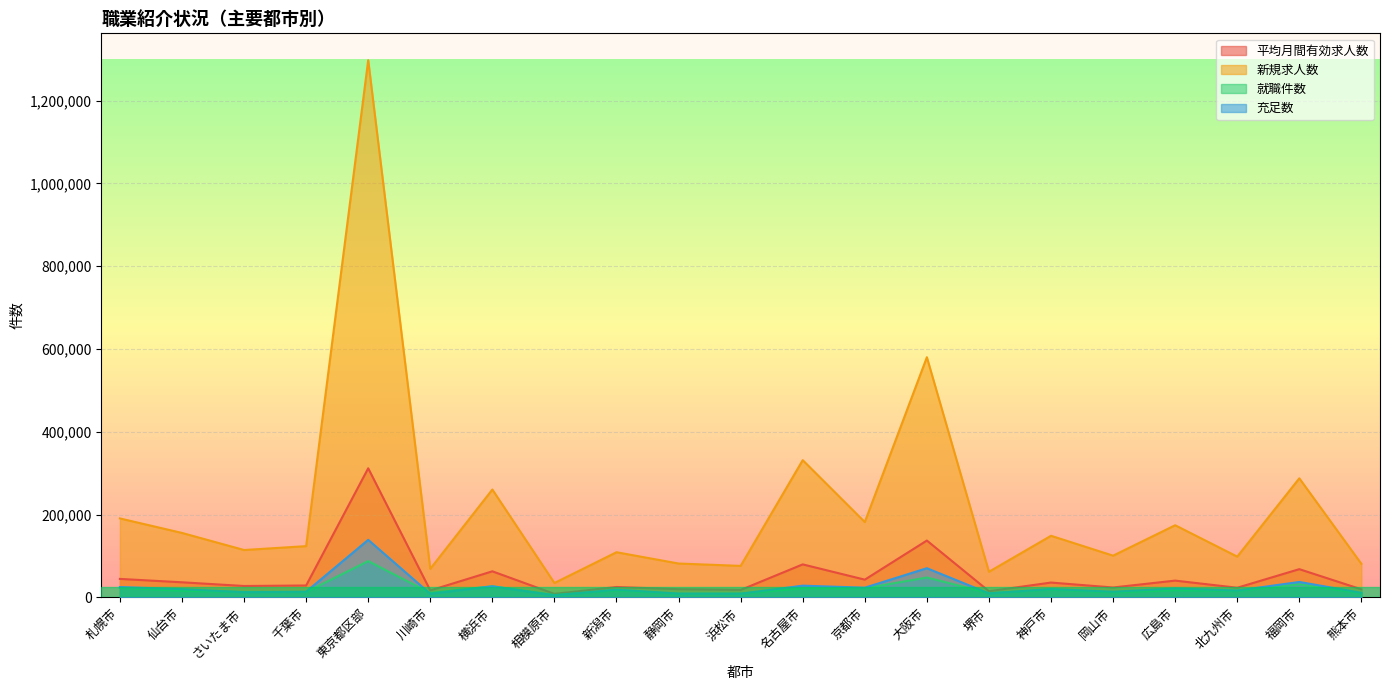

What is the difference between the maximum and minimum values in the 新規求人数 series?

1262967